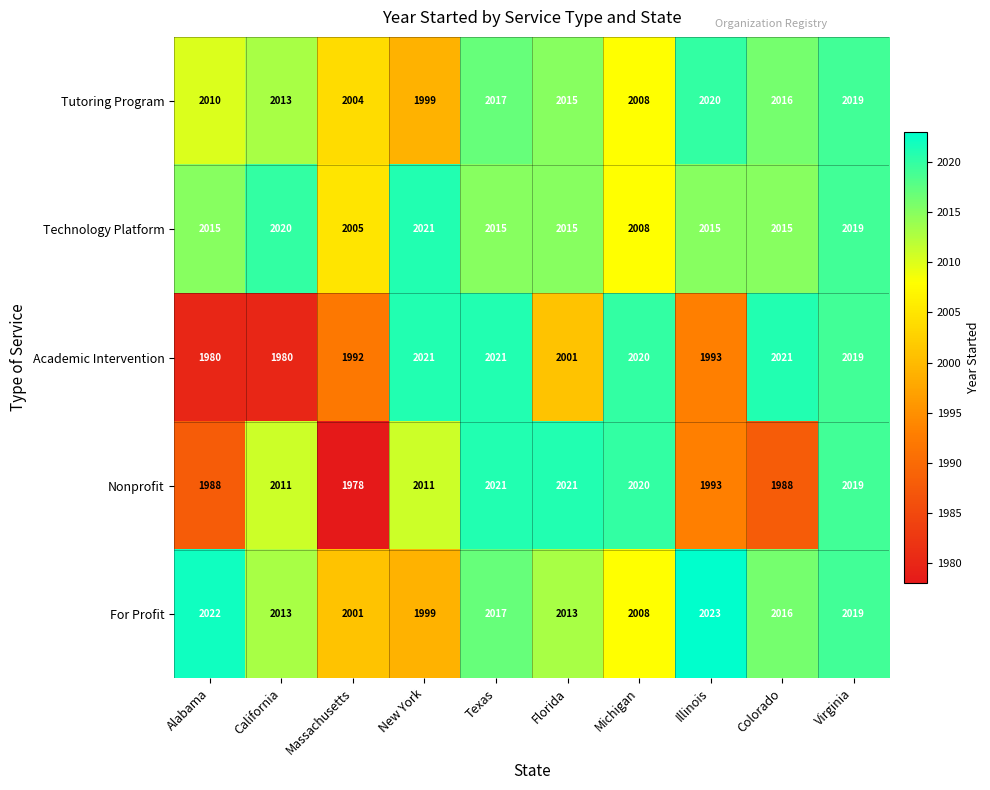

What is the sum of the Nonprofit values at Illinois and Florida?

4014